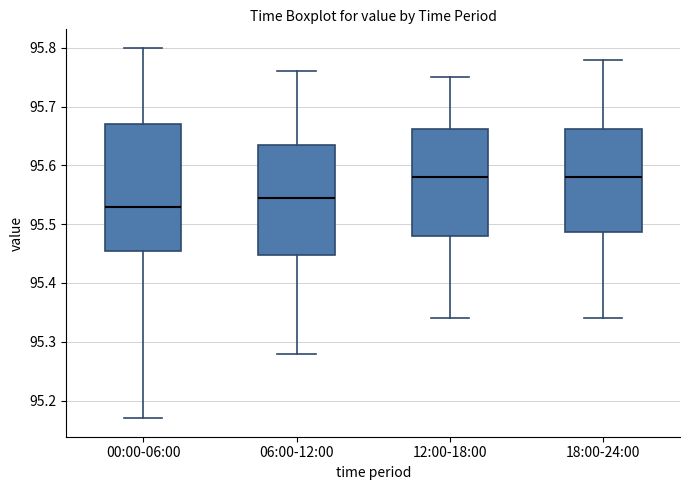

Reading left to right, read every box against the y-axis: the position of its median line, the range the box covers, and the ends of its whiskers. The values are not printed on the chart, so give them approximately, as read against the axis.

00:00-06:00: median 95.53, box 95.46 to 95.67, whiskers 95.17 to 95.80
06:00-12:00: median 95.55, box 95.45 to 95.64, whiskers 95.28 to 95.76
12:00-18:00: median 95.58, box 95.48 to 95.66, whiskers 95.34 to 95.75
18:00-24:00: median 95.58, box 95.49 to 95.66, whiskers 95.34 to 95.78